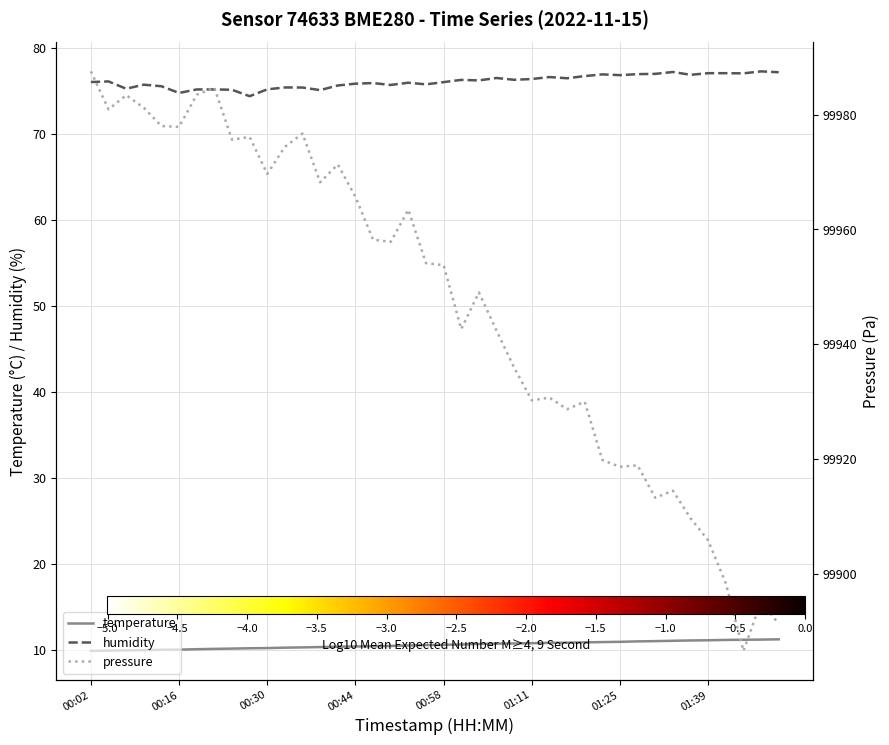

What is the minimum value shown in the chart?

9.9